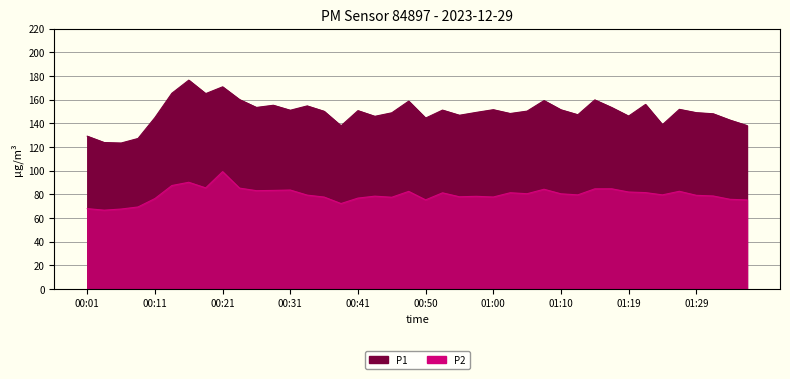

At how many categories does at least one series exceed 168?

2